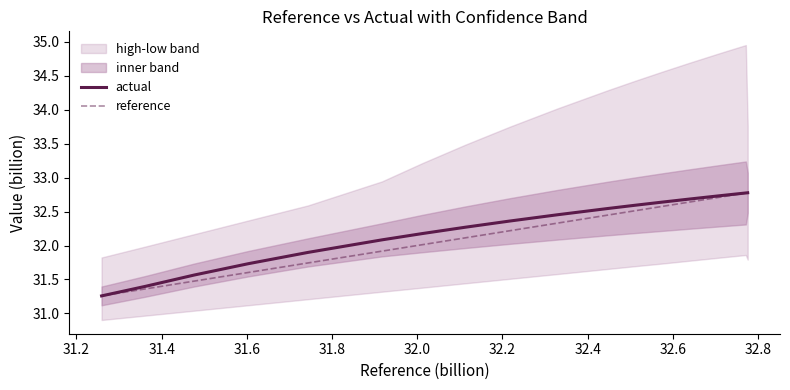

What is the value of the reference point at the 16th from the left?

31.7